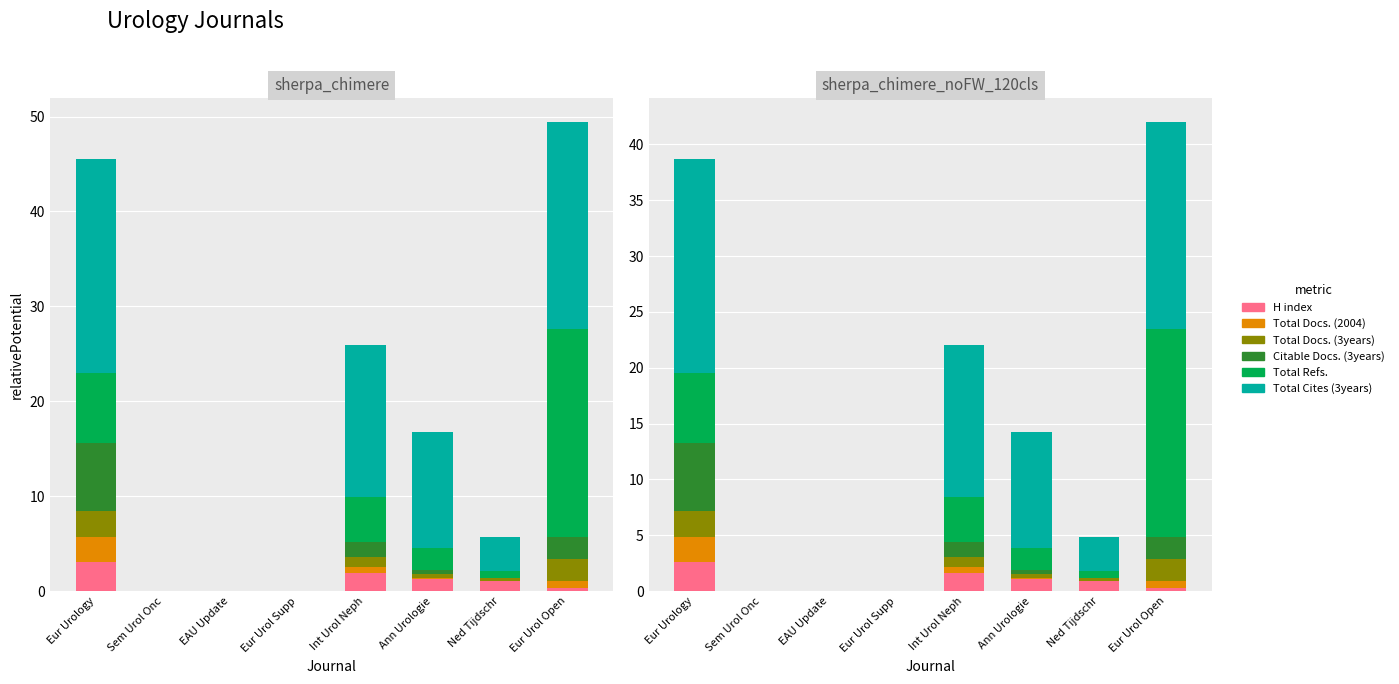

How many data points in Total Docs. (3years) are above 0?

5